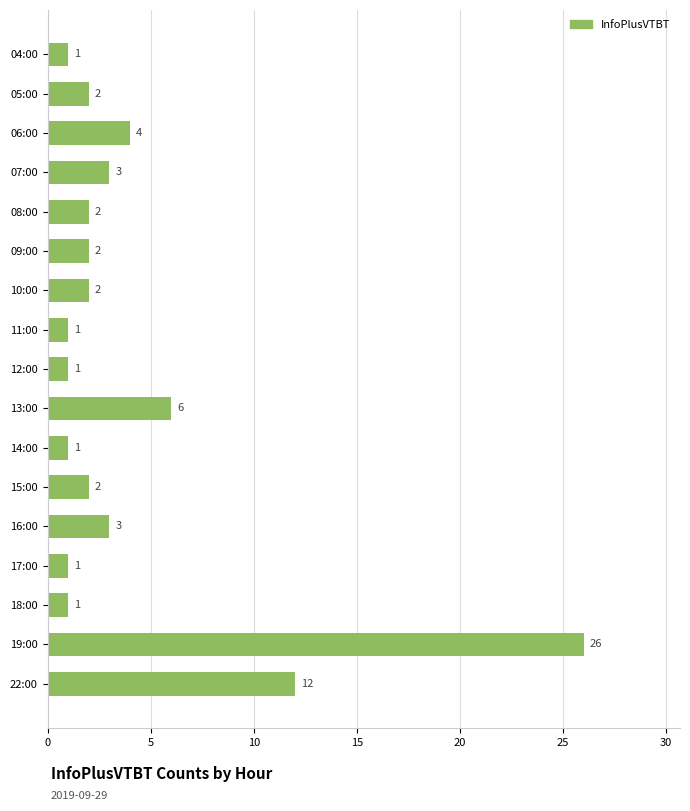

True or false: the data shows 3 at 15:00.

False